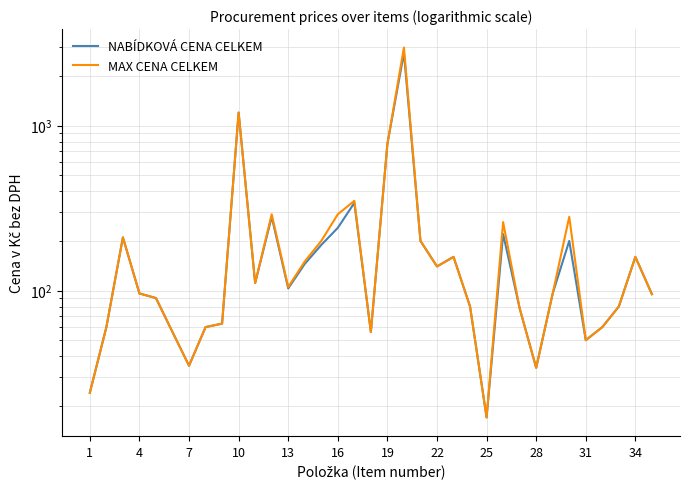

What is the difference between the second highest and second lowest values in the MAX CENA CELKEM series?

1176